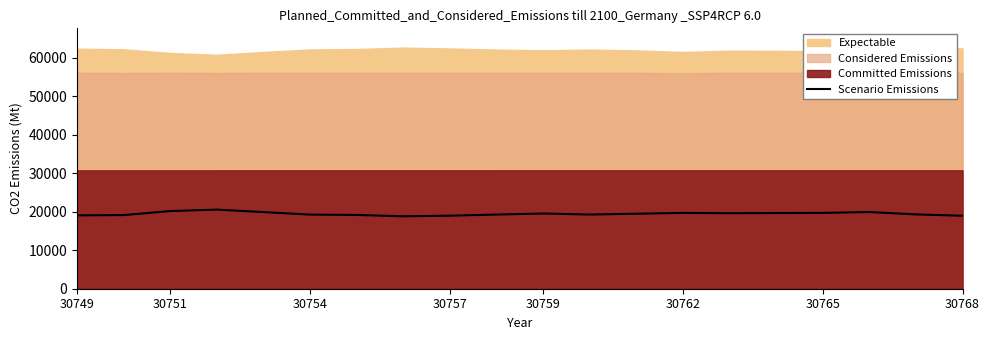

True or false: Scenario Emissions has a value of 31244 at 30762.

False